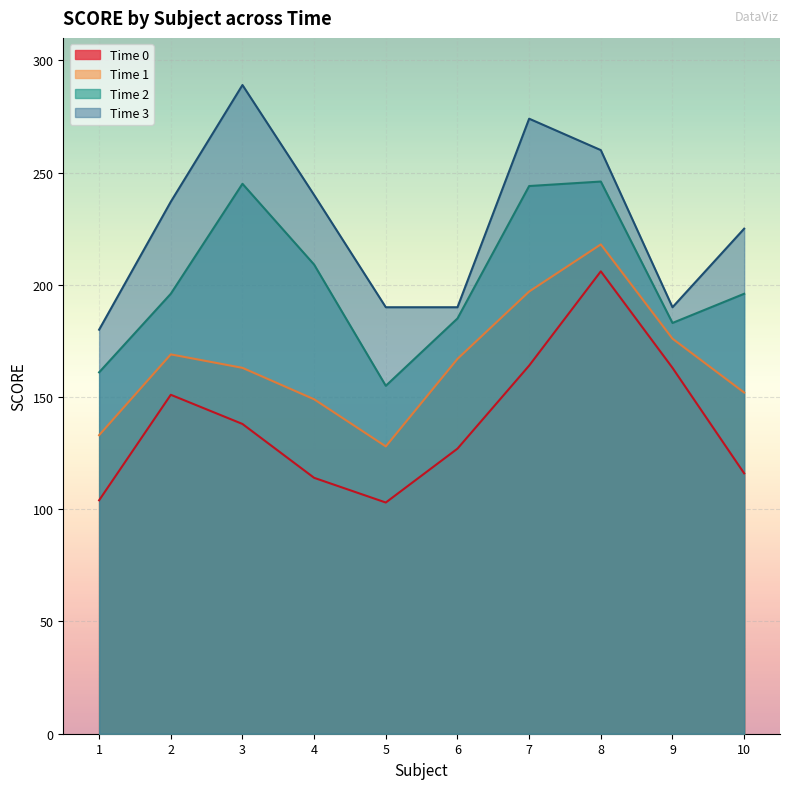

What is the greatest value displayed?

289